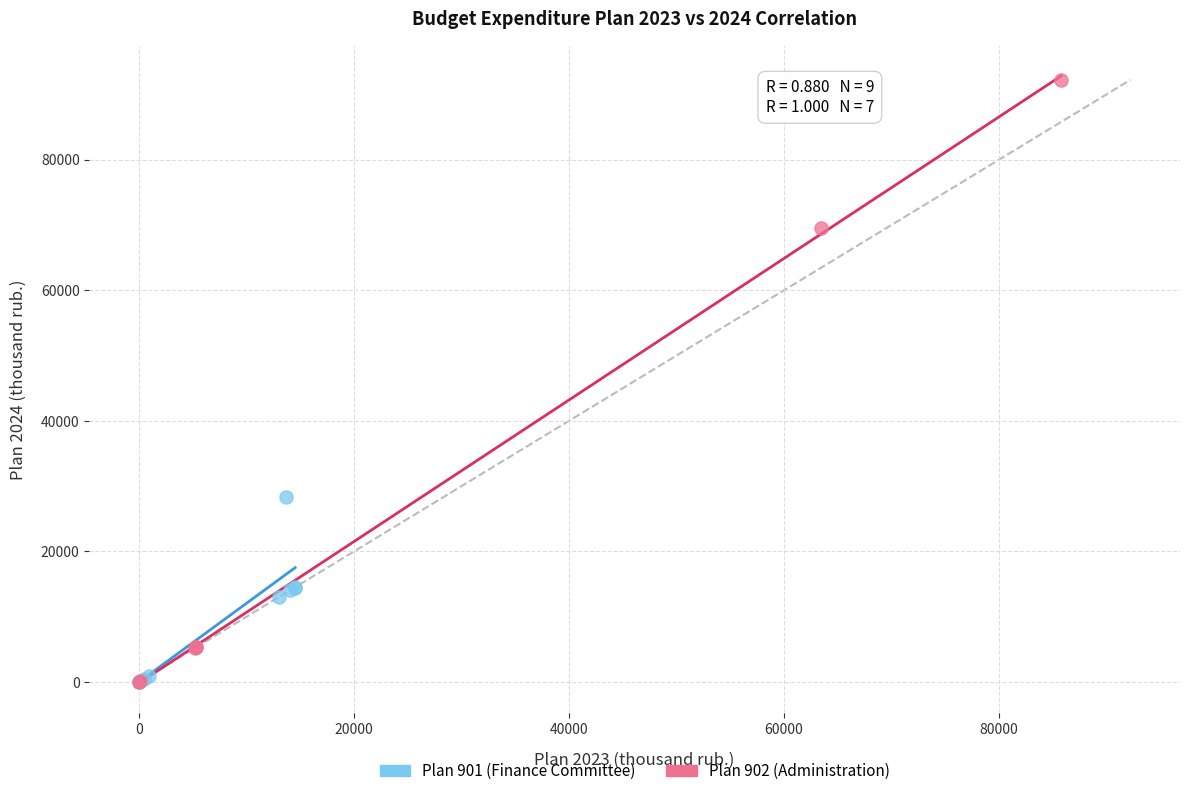

What are all the series names shown in the legend?

Plan 901 (Finance Committee), Plan 902 (Administration)